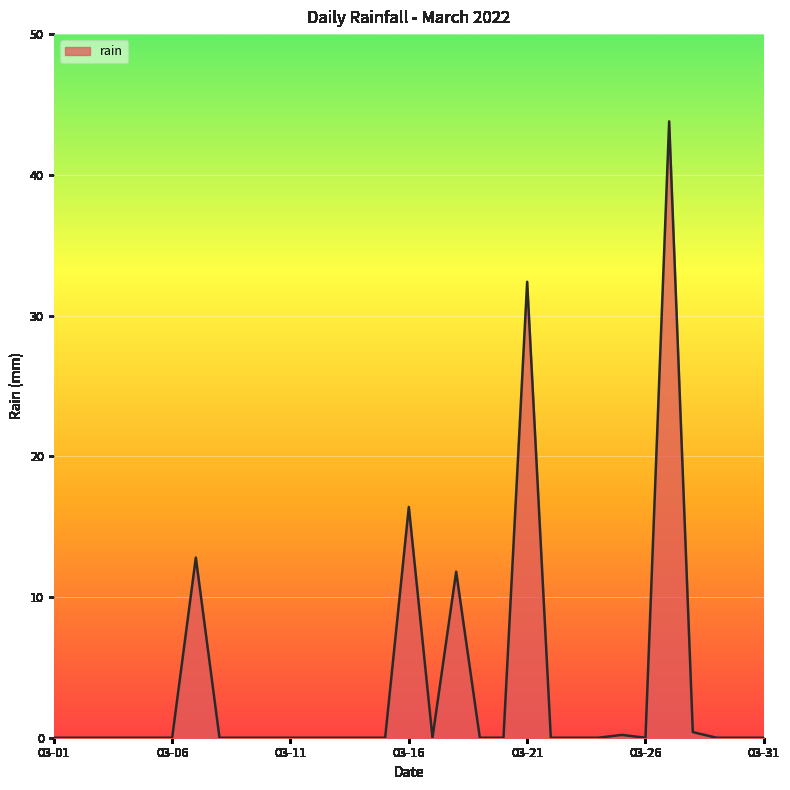

Reading left to right, transcribe all the data shown in this chart.

0.0	0.0	0.0	0.0	0.0	0.0	12.8	0.0	0.0	0.0	0.0	0.0	0.0	0.0	0.0	16.4	0.0	11.8	0.0	0.0	32.4	0.0	0.0	0.0	0.2	0.0	43.8	0.4	0.0	0.0	0.0